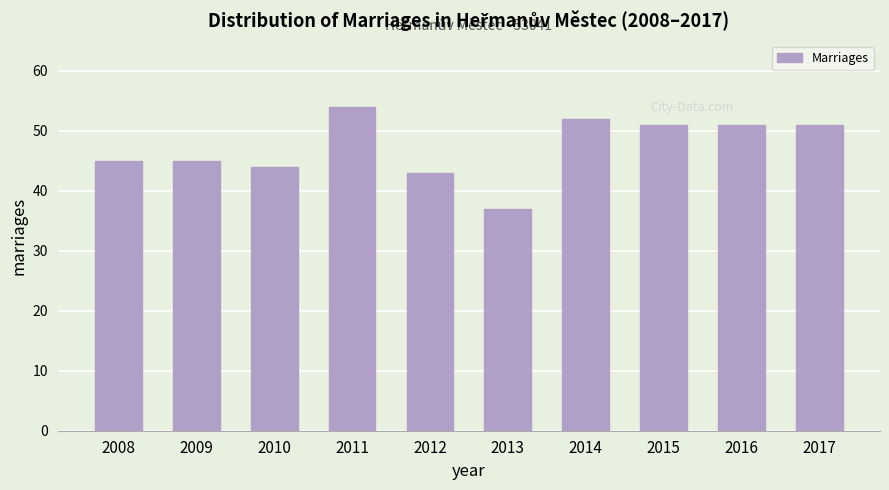

Reading left to right, list all the values displayed in this chart.

2008=45	2009=45	2010=44	2011=54	2012=43	2013=37	2014=52	2015=51	2016=51	2017=51